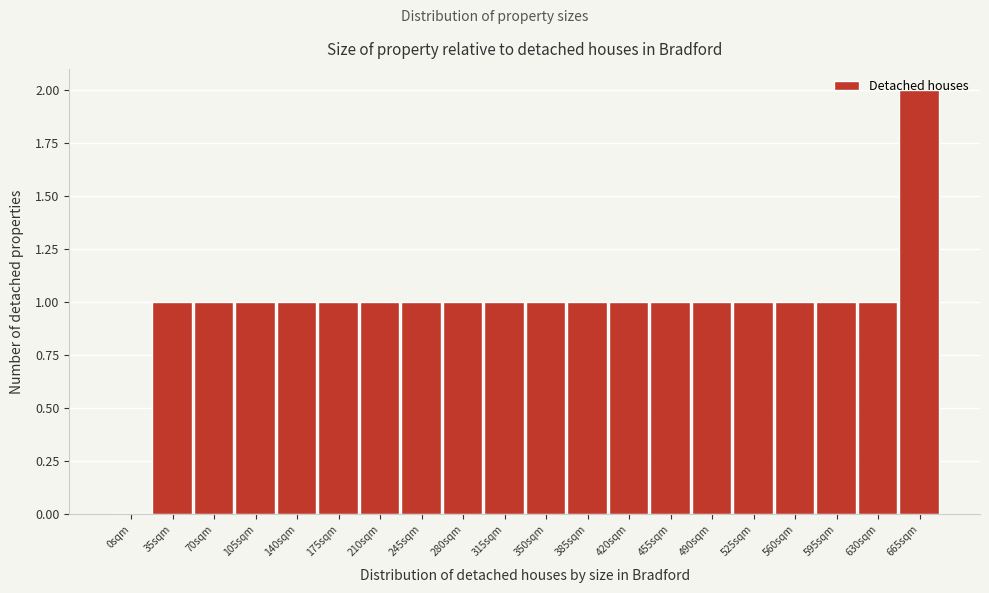

Which label corresponds to the largest value in the chart?

665sqm